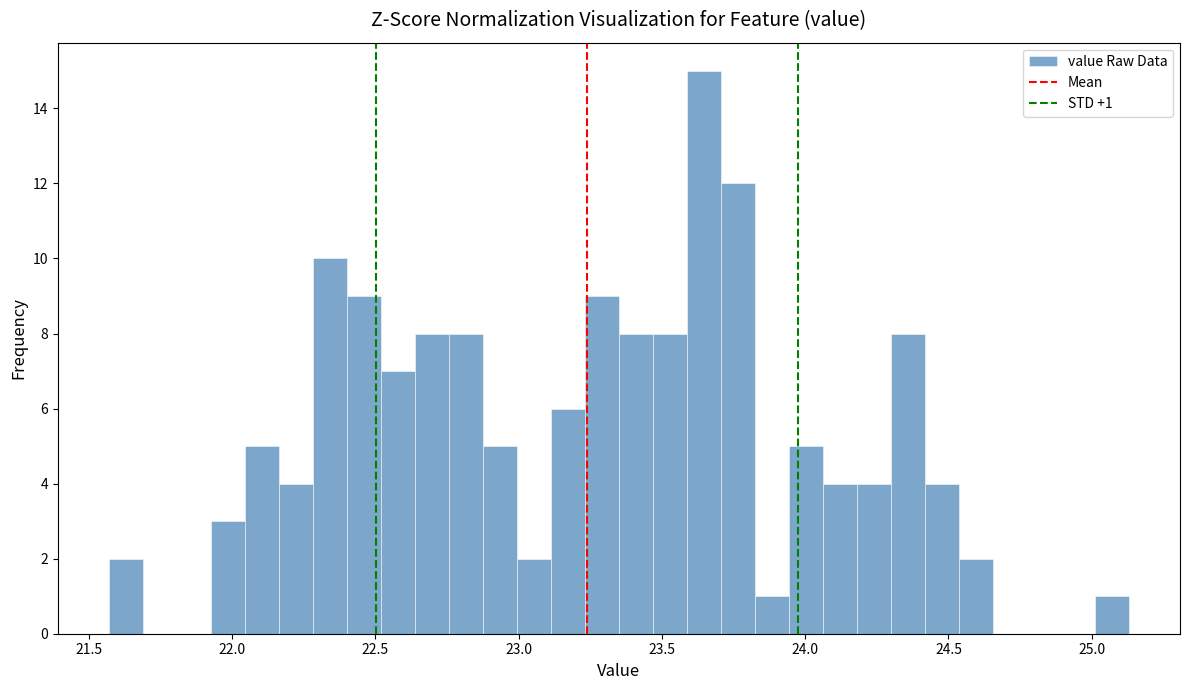

Read against the x-axis, roughly where is the centre of the tallest bar?

23.65